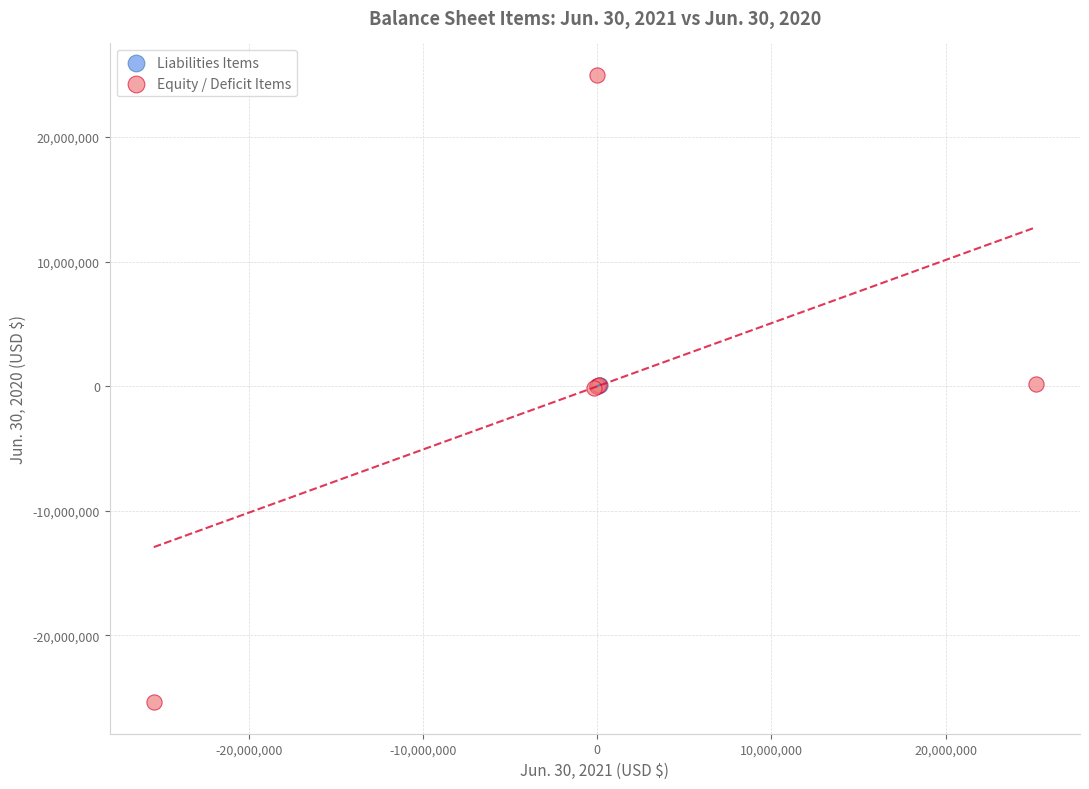

Which series contains the highest Y value?

Equity / Deficit Items